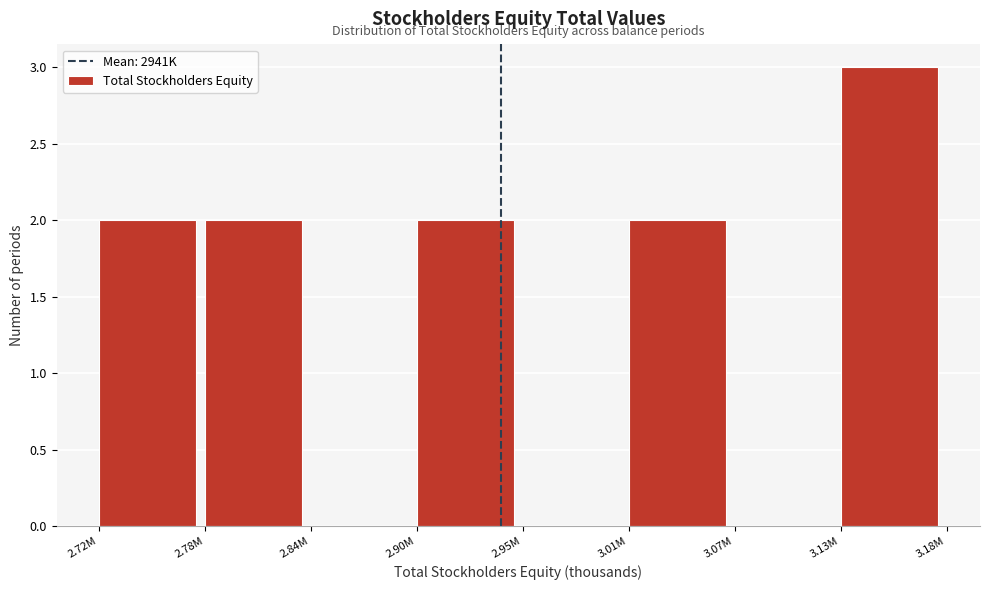

Reading left to right, extract all data points from this chart.

2.72M=2	2.78M=2	2.84M=0	2.90M=2	2.95M=0	3.01M=2	3.07M=0	3.13M=3